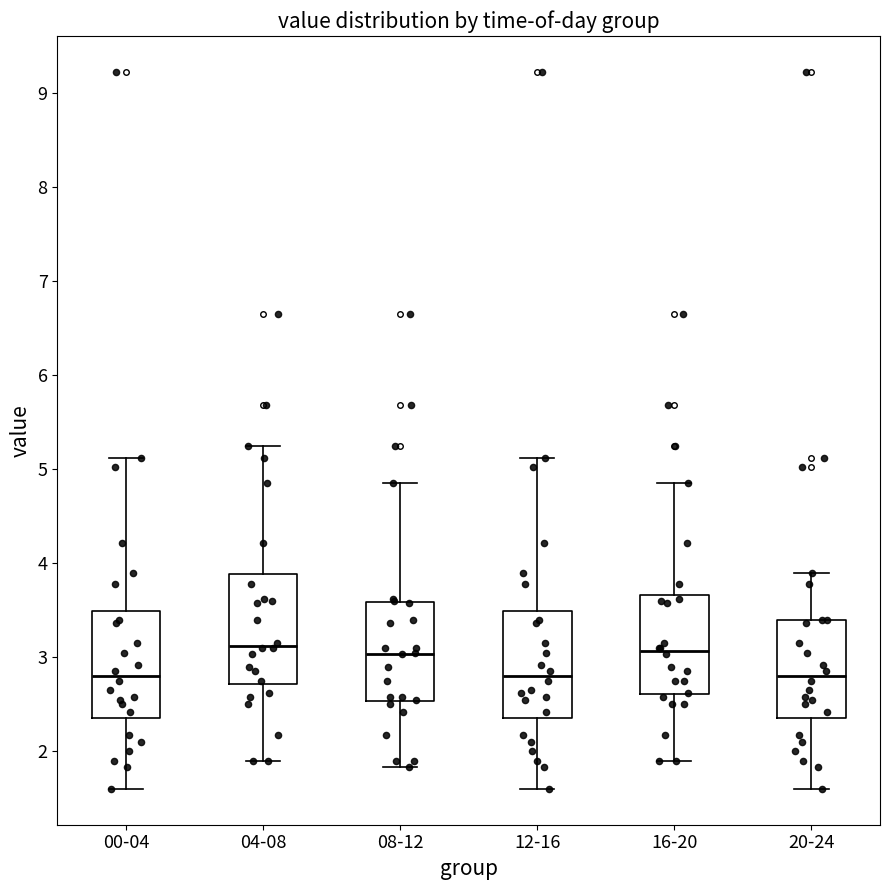

Reading left to right, transcribe this box plot: for each box, give where its median line is, the range the box spans, and where its two whiskers end, as read against the y-axis. The values are not printed on the chart, so give them approximately, as read against the axis.

00-04: median 2.8, box 2.4 to 3.5, whiskers 1.6 to 5.1
04-08: median 3.1, box 2.7 to 3.9, whiskers 1.9 to 5.3
08-12: median 3.0, box 2.5 to 3.6, whiskers 1.8 to 4.9
12-16: median 2.8, box 2.4 to 3.5, whiskers 1.6 to 5.1
16-20: median 3.1, box 2.6 to 3.7, whiskers 1.9 to 4.9
20-24: median 2.8, box 2.4 to 3.4, whiskers 1.6 to 3.9